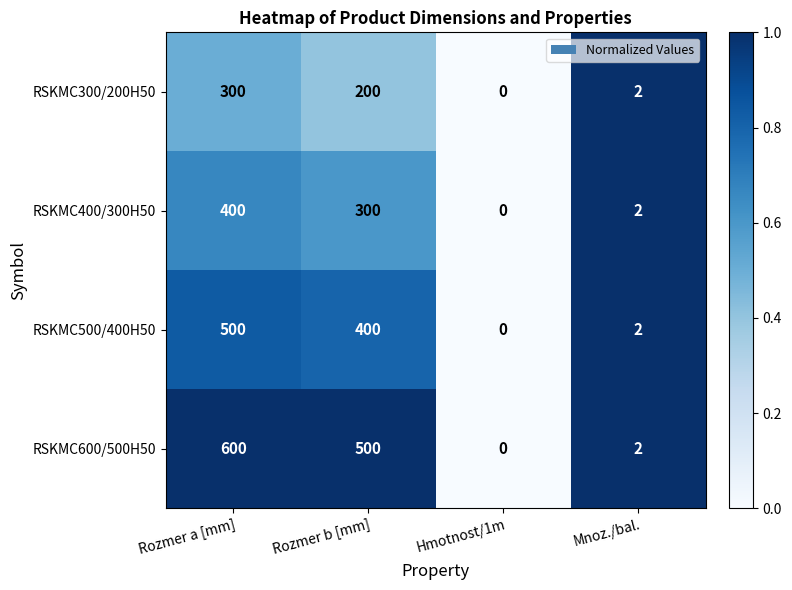

The value of RSKMC500/400H50 at Mnoz./bal. is 3. True or false?

False